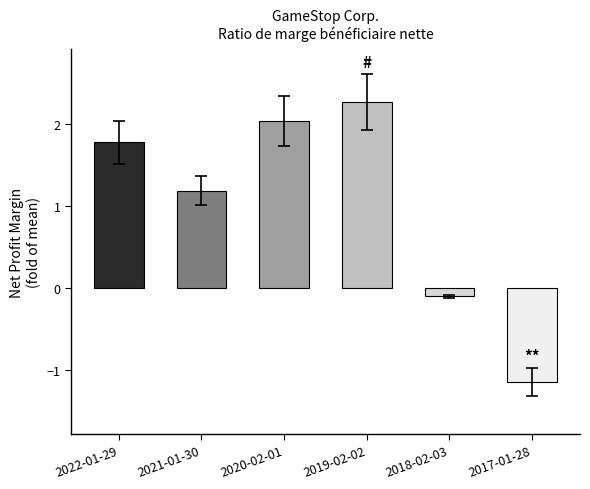

Reading left to right, transcribe all the data shown in this chart.

2022-01-29=1.8	2021-01-30=1.2	2020-02-01=2.0	2019-02-02=2.3	2018-02-03=-0.1	2017-01-28=-1.1